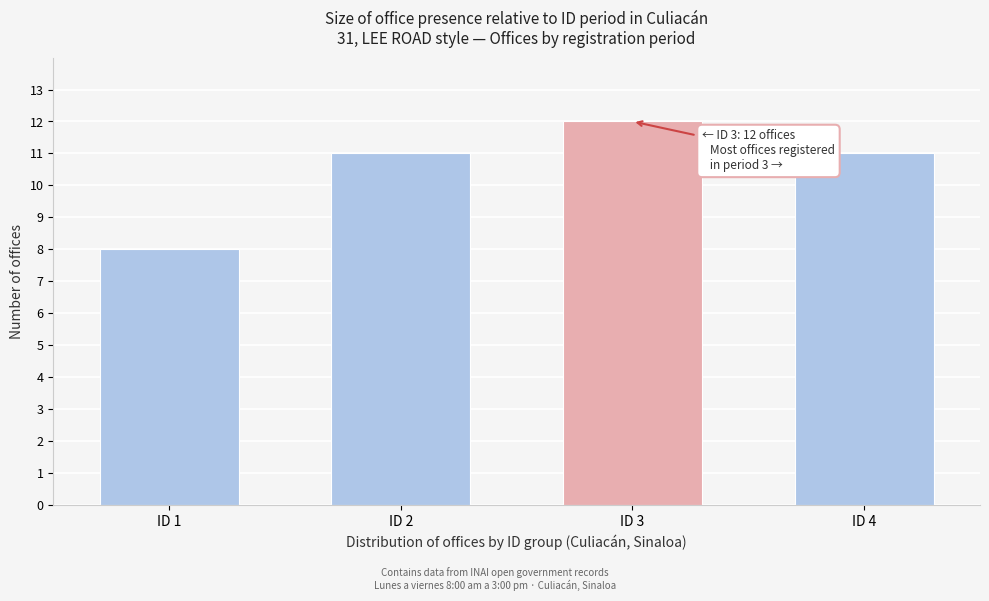

Reading right to left, list all the values displayed in this chart.

11	12	11	8